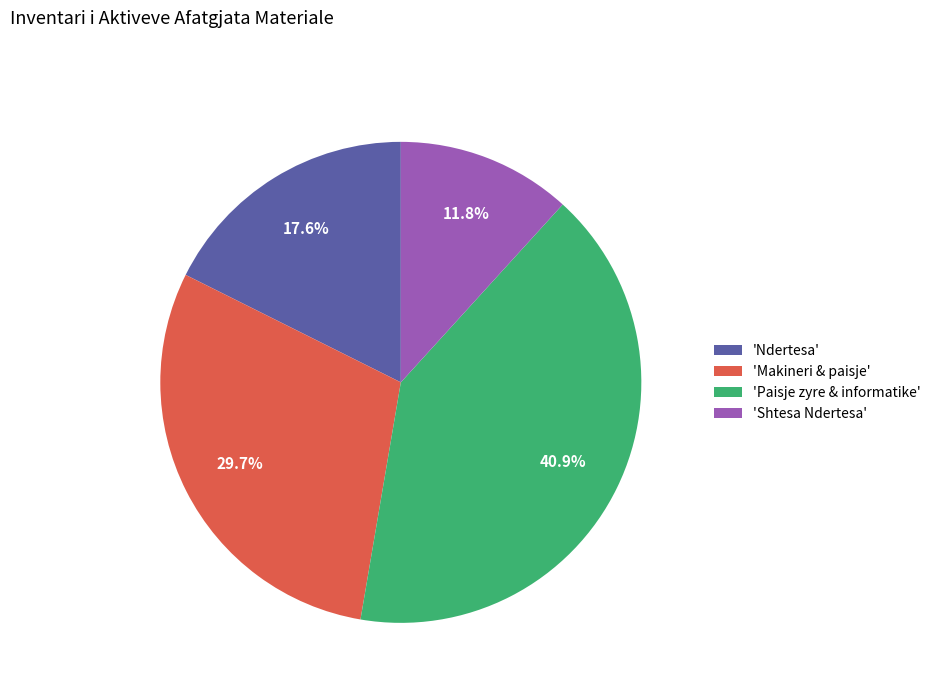

Between 'Makineri & paisje' and 'Paisje zyre & informatike', which is larger?

'Paisje zyre & informatike'